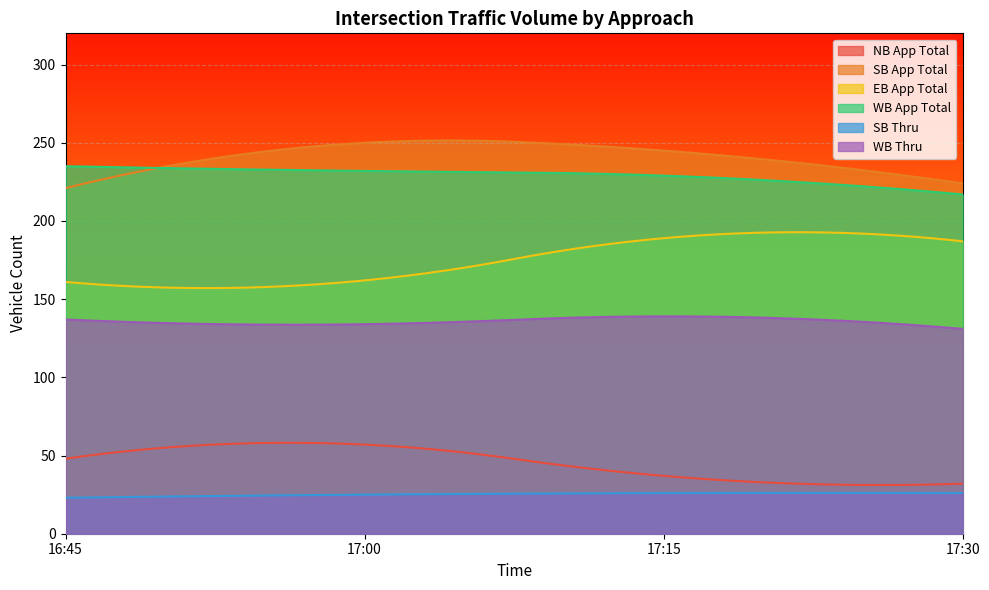

What is the label of the 2nd point from the right?

17:15